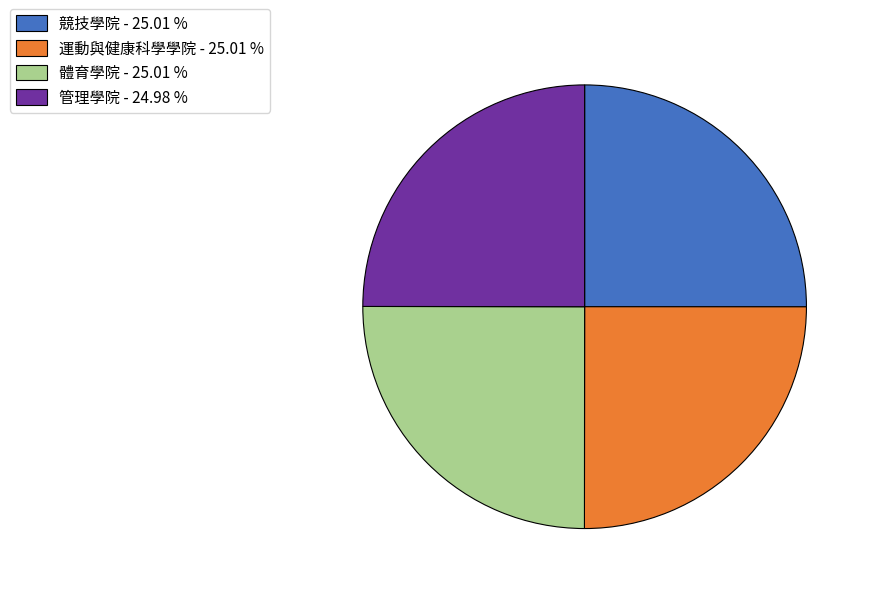

Approximately how many times larger is the value at 體育學院 - 25.01 % compared to 管理學院 - 24.98 %?

1.0